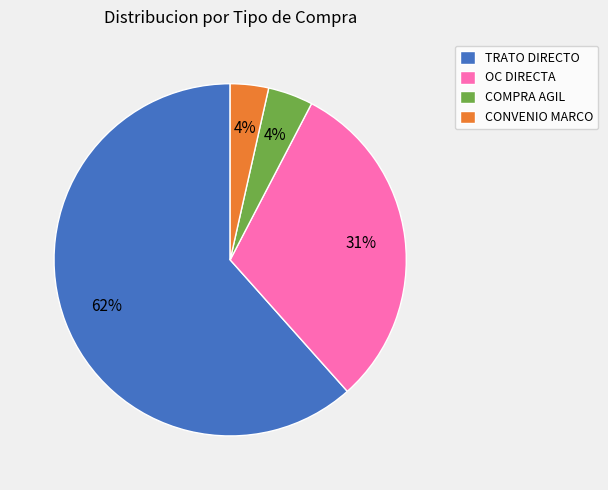

Between TRATO DIRECTO and COMPRA AGIL, which is larger?

TRATO DIRECTO